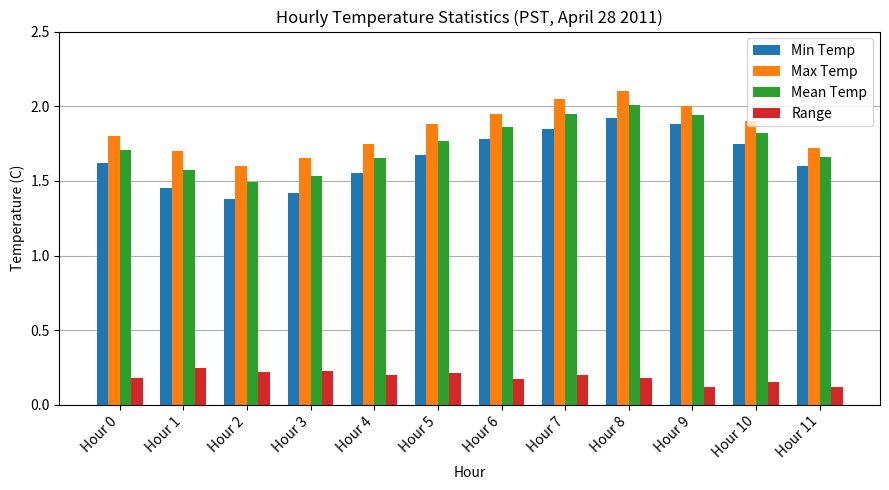

Is the value of Min Temp at Hour 2 greater than the value of Max Temp at Hour 9?

No